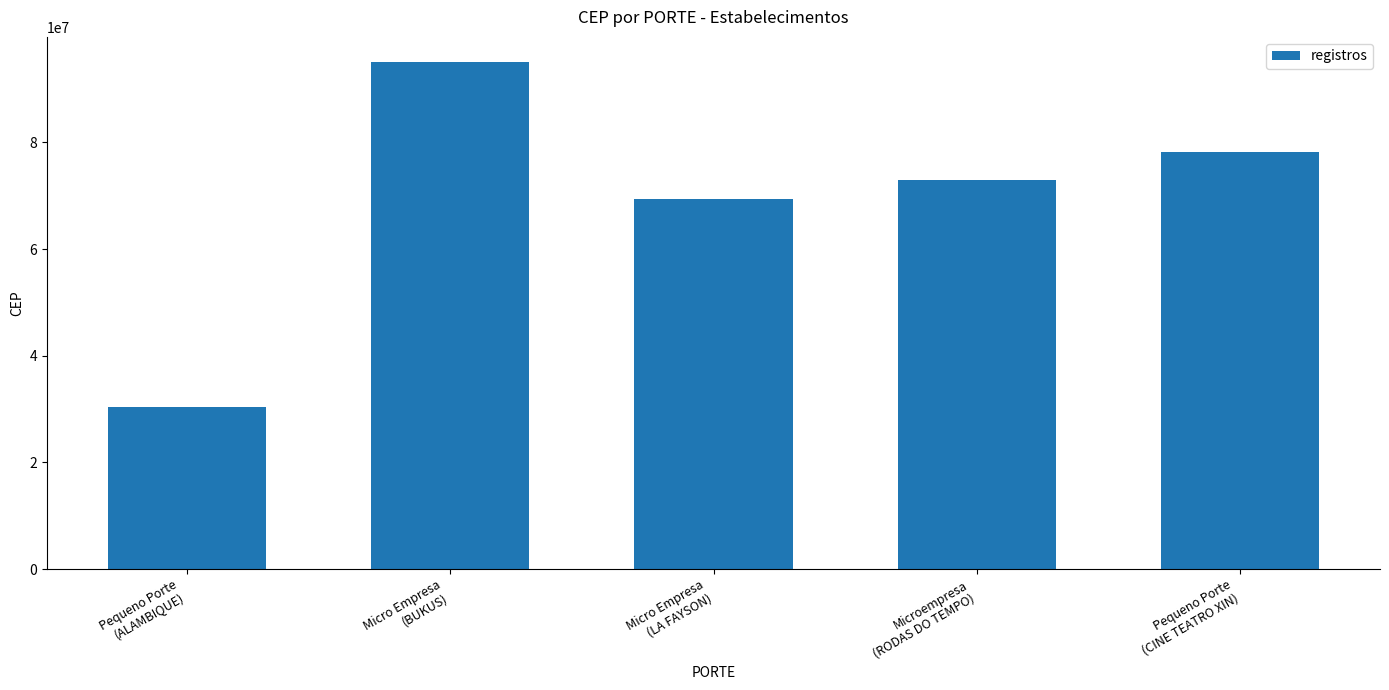

Are the bars horizontal?

No